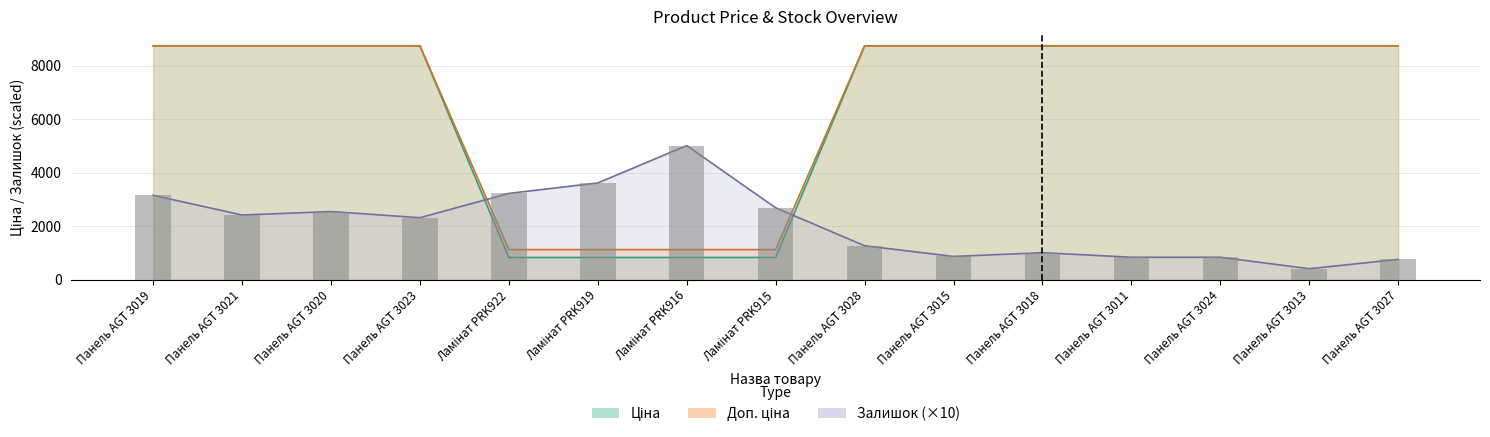

What is the minimum value shown in the chart?

410.0